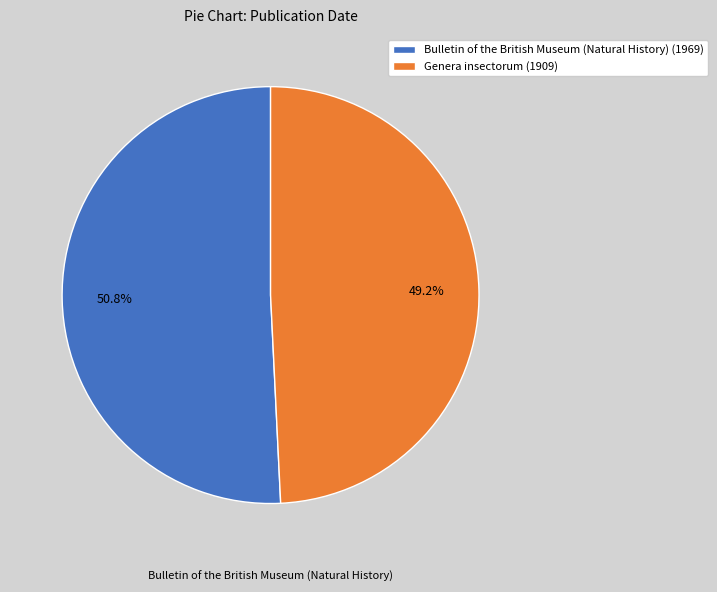

What is the ratio of the value at Bulletin of the British Museum (Natural History) to the value at Genera insectorum?

1.0